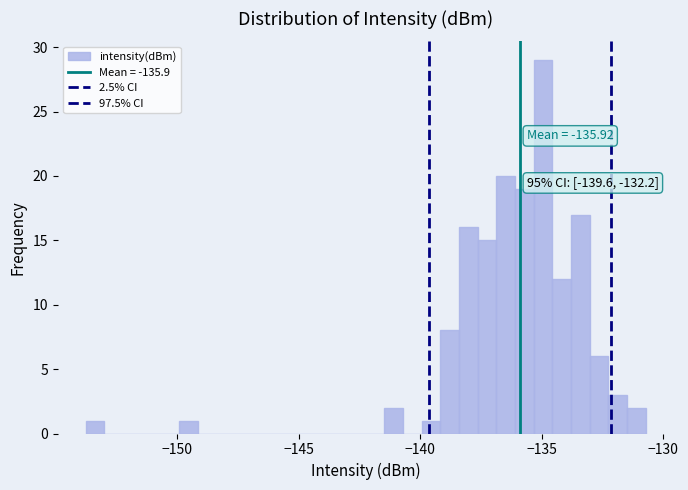

Around what value on the x-axis is the tallest bar? Give the approximate position of its centre, as read against the axis.

-135.0